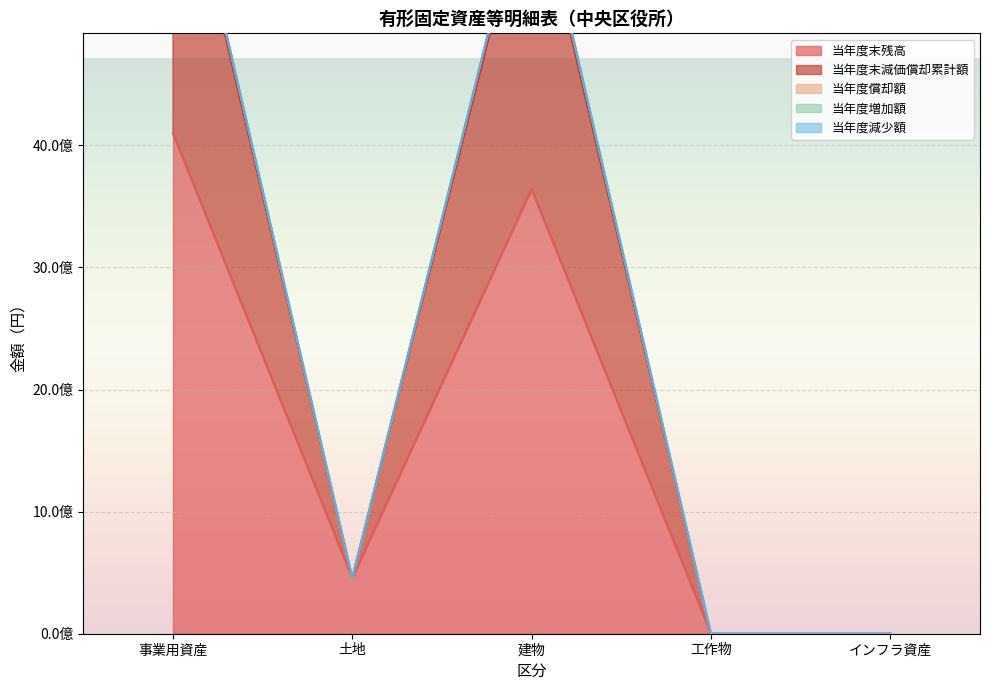

True or false: 当年度償却額 and 当年度末減価償却累計額 intersect in this chart.

False